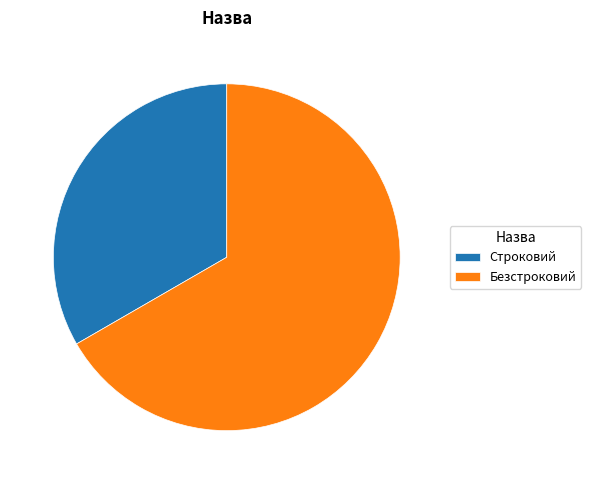

Is there any slice that represents more than half of the pie?

Yes